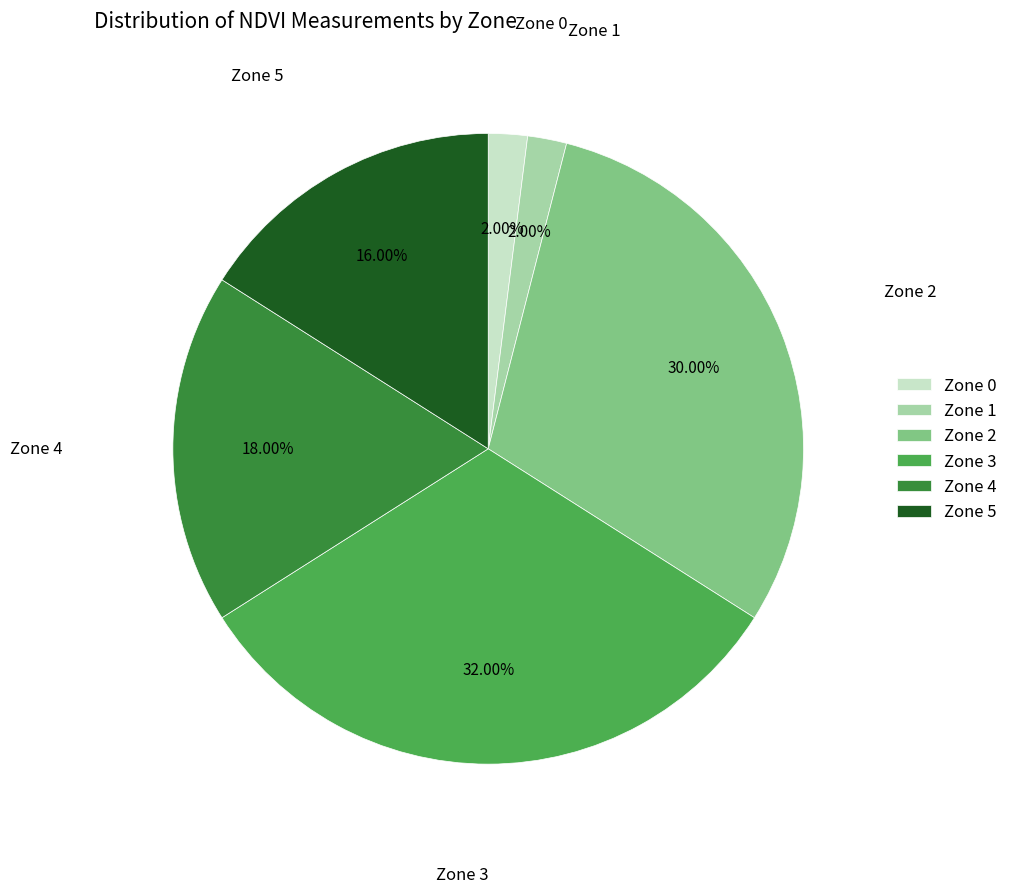

What percentage is the Zone 5 slice, to the nearest percent?

16%